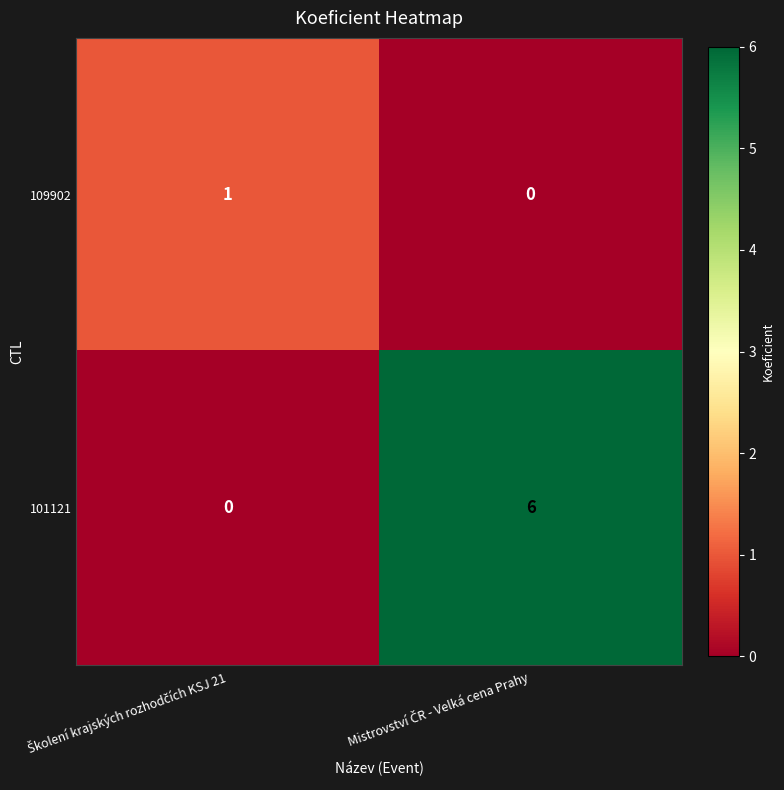

What is the average value of the 101121 series?

3